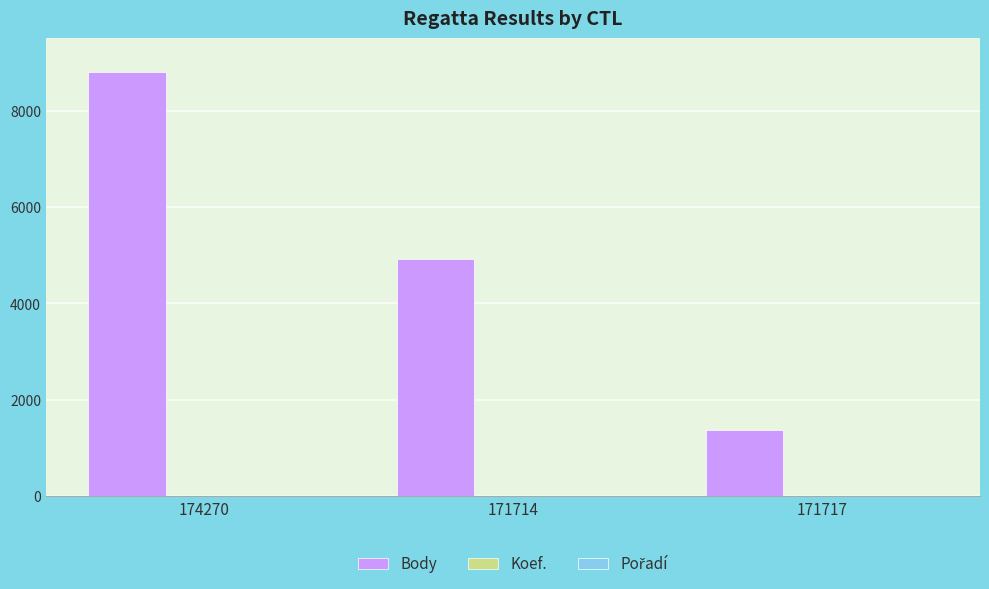

Are the bars grouped side by side (vs. stacked)?

Yes